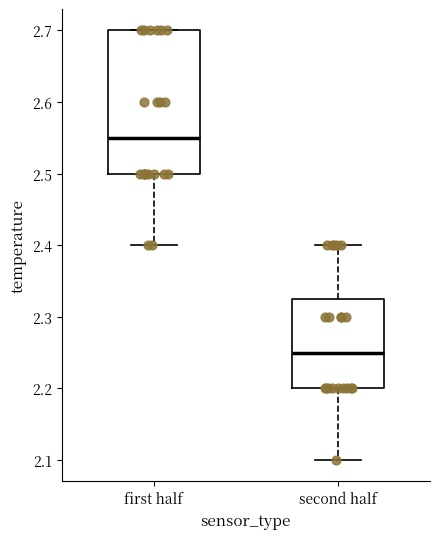

Reading left to right, read every box against the y-axis: the position of its median line, the range the box covers, and the ends of its whiskers. The values are not printed on the chart, so give them approximately, as read against the axis.

first half: median 2.55, box 2.50 to 2.70, whiskers 2.40 to 2.70
second half: median 2.25, box 2.20 to 2.33, whiskers 2.10 to 2.40